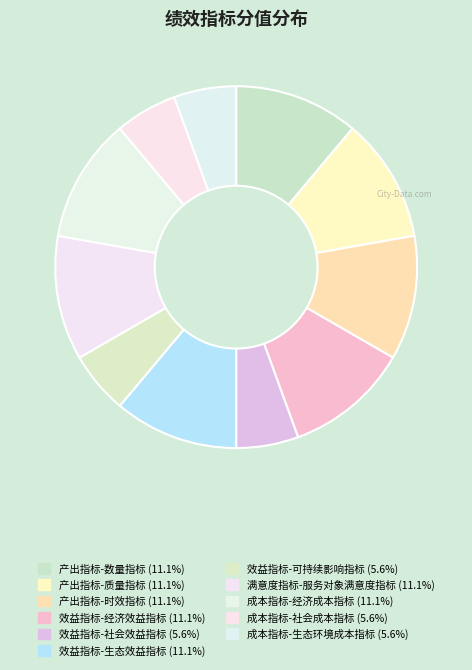

What is the largest slice in the pie chart?

产出指标-数量指标